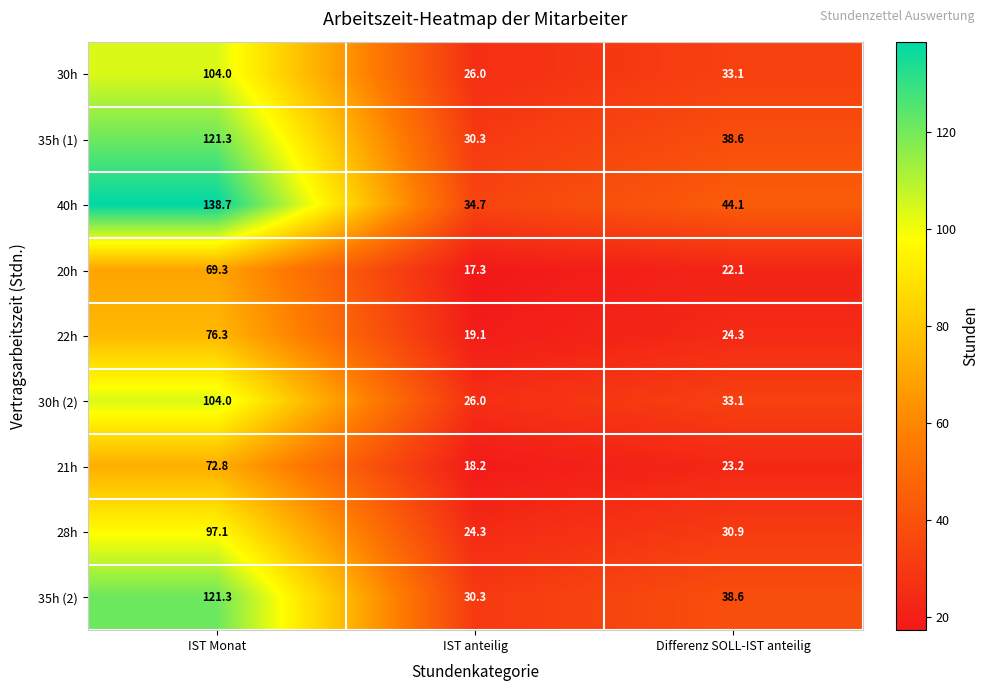

How many series are shown in this chart?

9